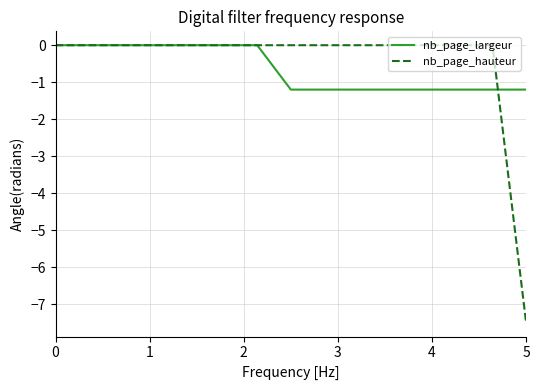

Which series has the largest total across all categories?

nb_page_hauteur